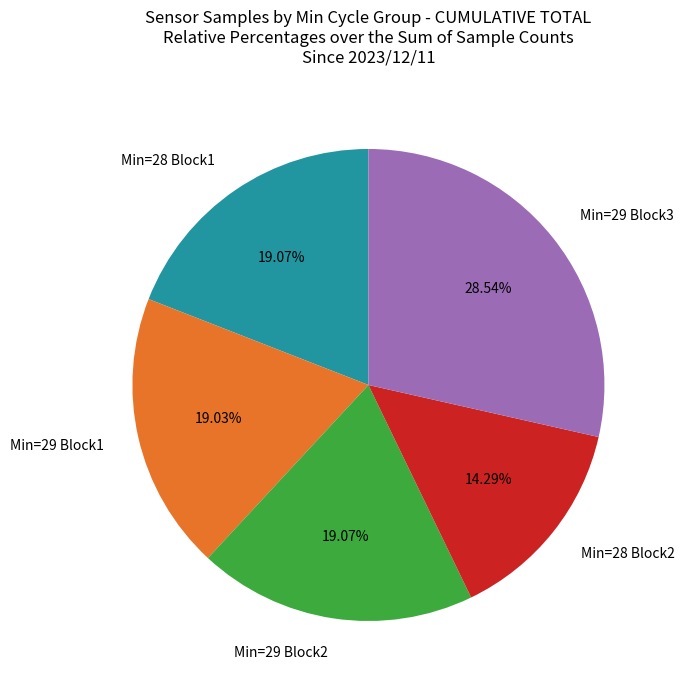

Is the sum of Min=29 Block1 and Min=28 Block1 greater than half?

No